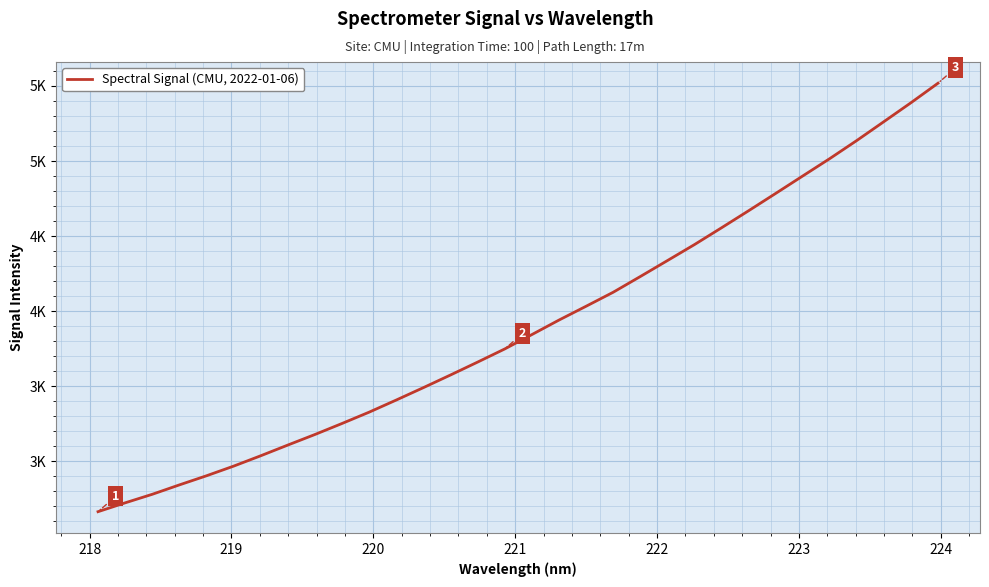

Does the chart display data point markers on the line(s)?

No